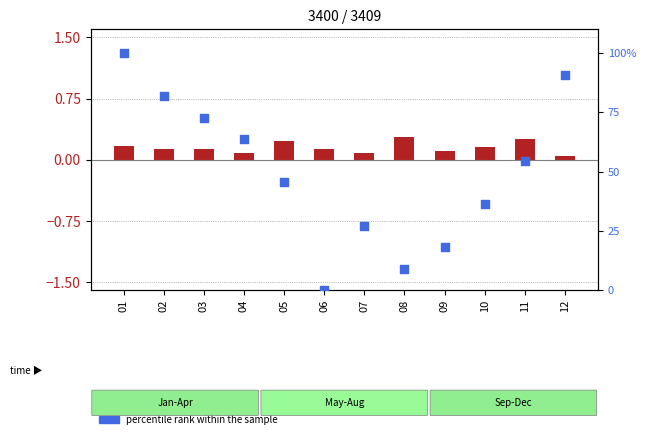

At how many categories does at least one series exceed 2?

11